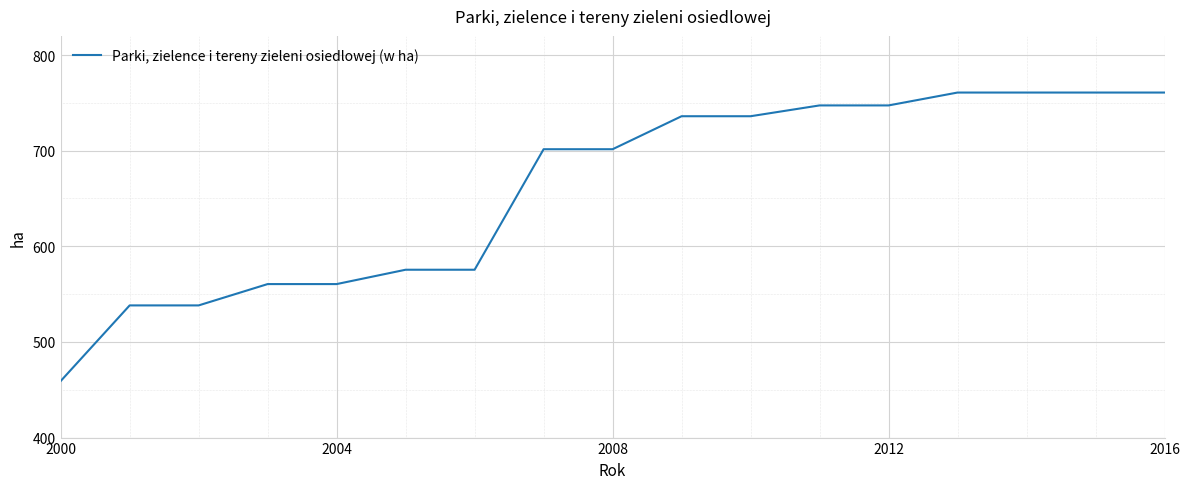

What is the maximum value shown in the chart?

760.8